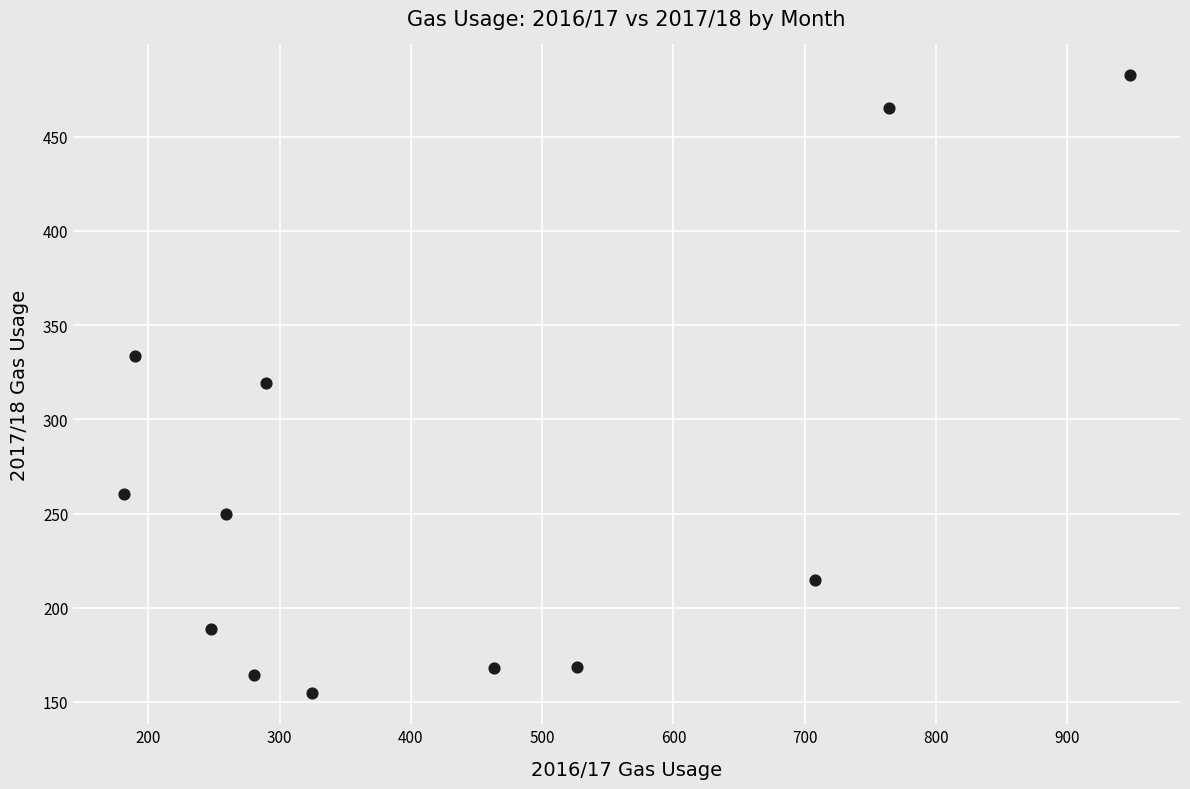

What is the range of X values (max minus min)?

766.5